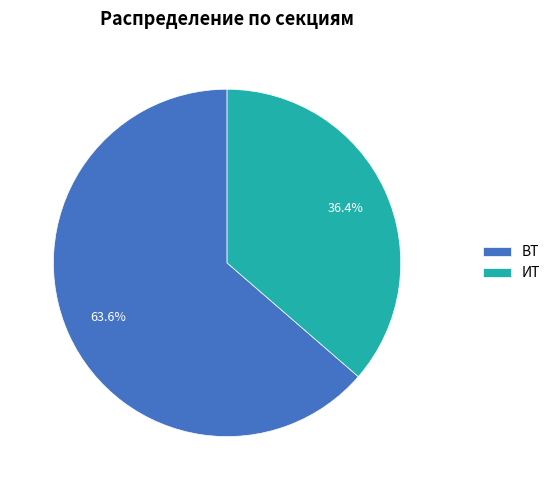

Which slice is the largest?

ВТ